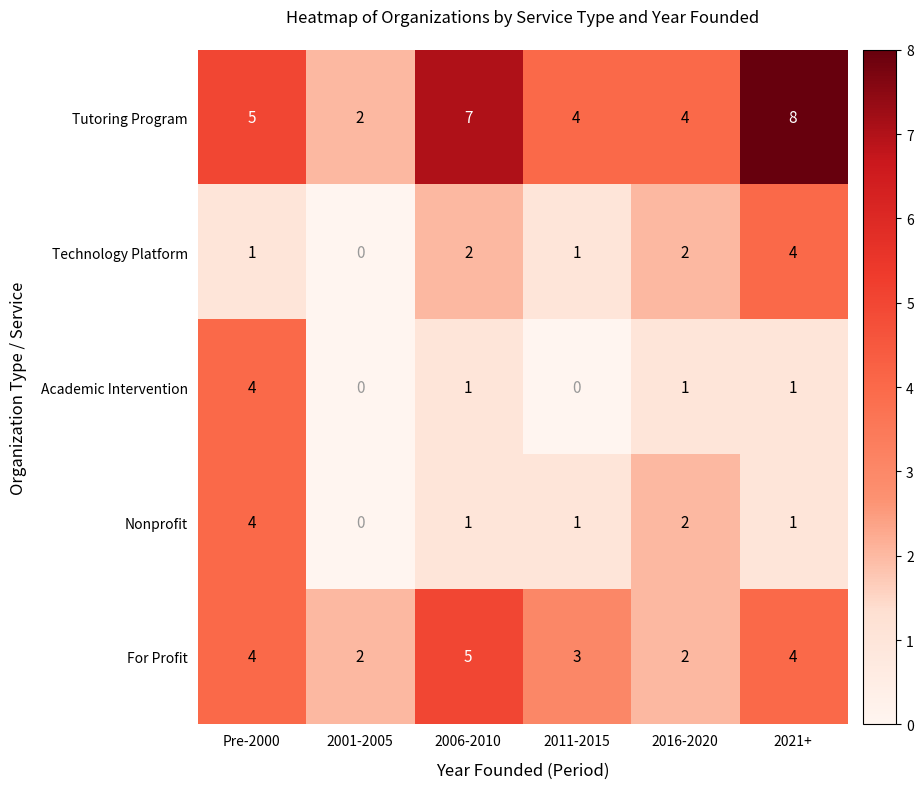

What is the difference between the second highest and second lowest values in the Tutoring Program series?

3